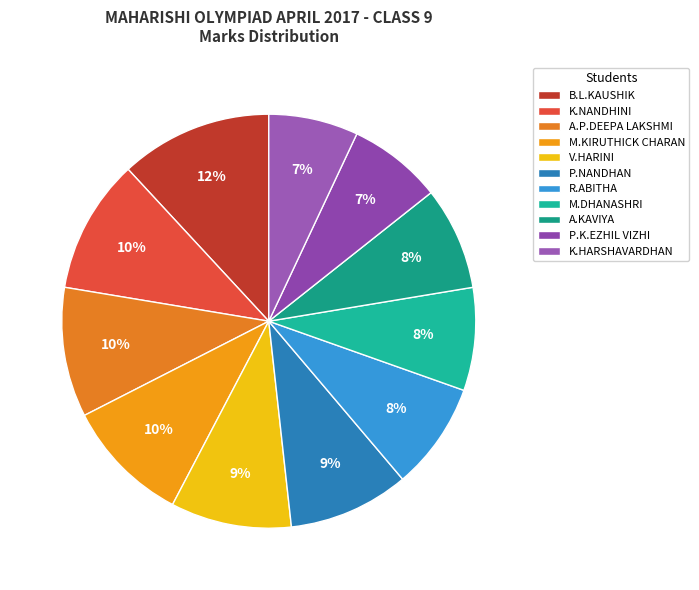

Is it true that M.KIRUTHICK CHARAN is 10% of the pie?

True